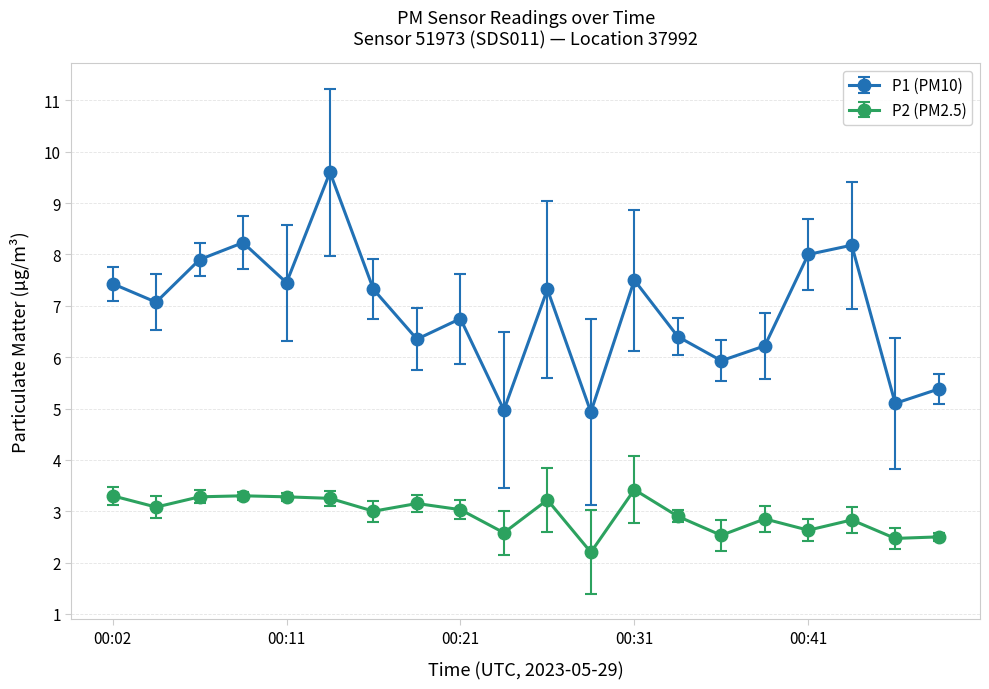

List the series in order of their peak value, lowest first.

P2 (PM2.5), P1 (PM10)